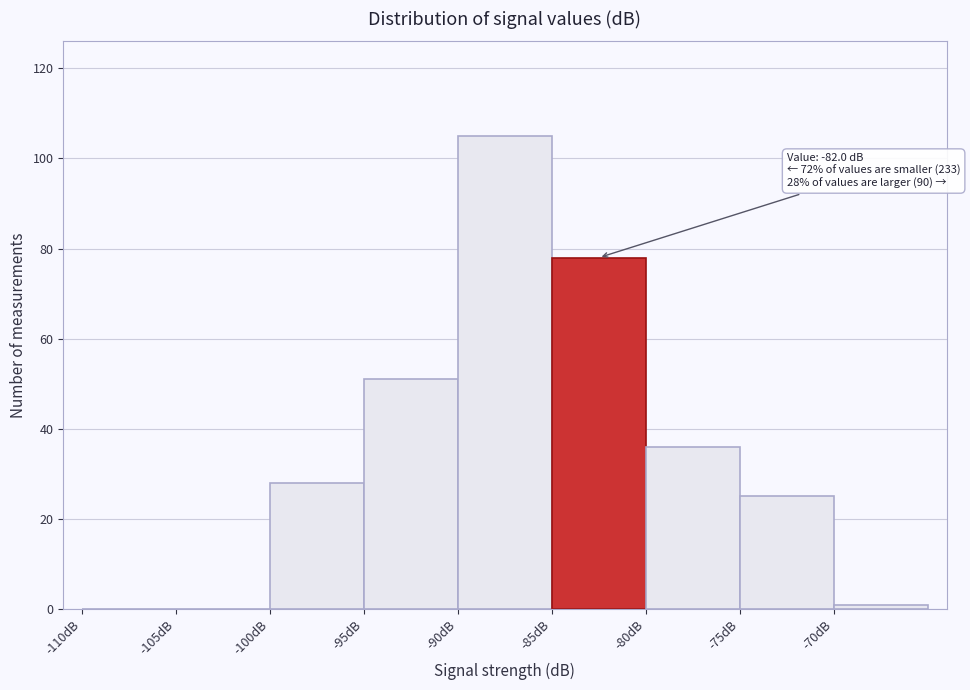

Over which range of the x-axis is the bar tallest?

-90 to -85